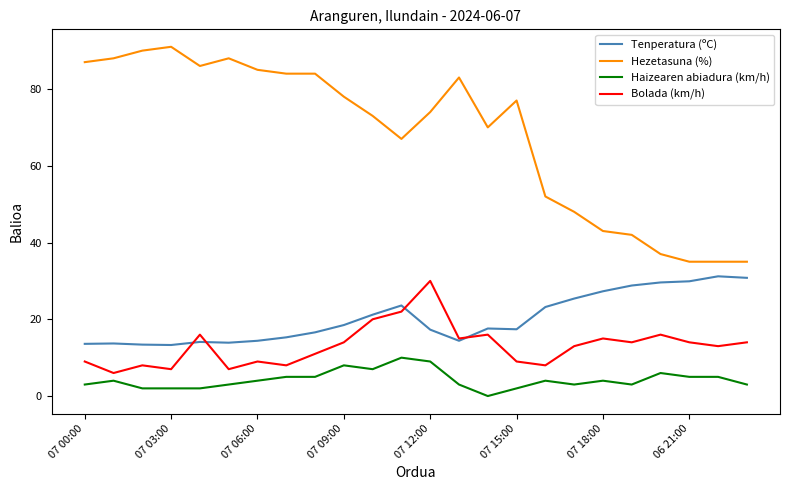

True or false: Hezetasuna (%) and Bolada (km/h) intersect in this chart.

False